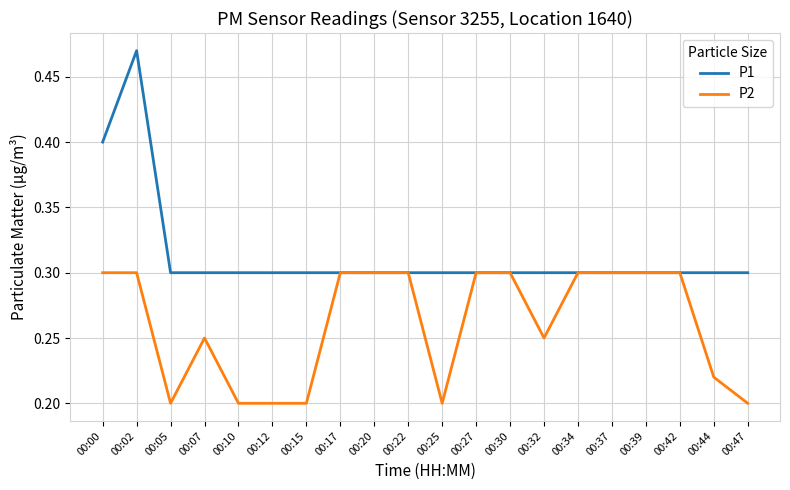

Which series changed the most between 00:05 and 00:20?

P2